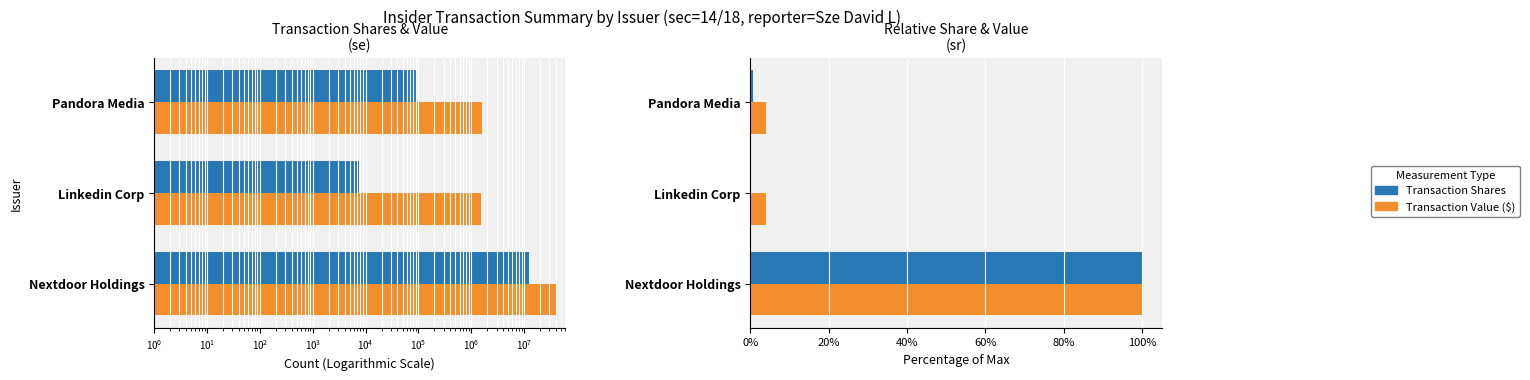

What is the maximum value for Transaction Value ($)?

1.0